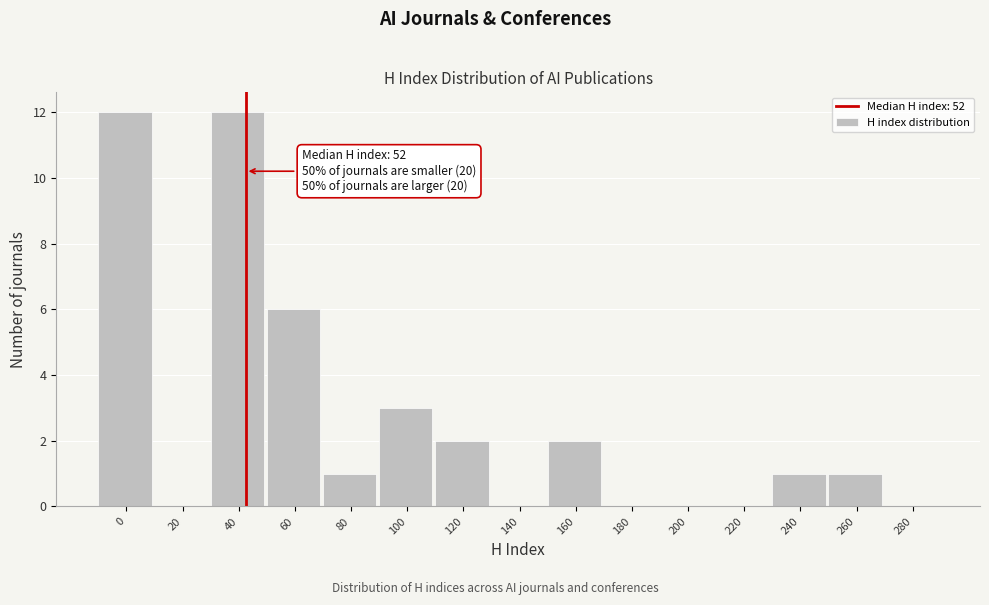

Reading right to left, list all the values displayed in this chart.

280=0	260=1	240=1	220=0	200=0	180=0	160=2	140=0	120=2	100=3	80=1	60=6	40=12	20=0	0=12